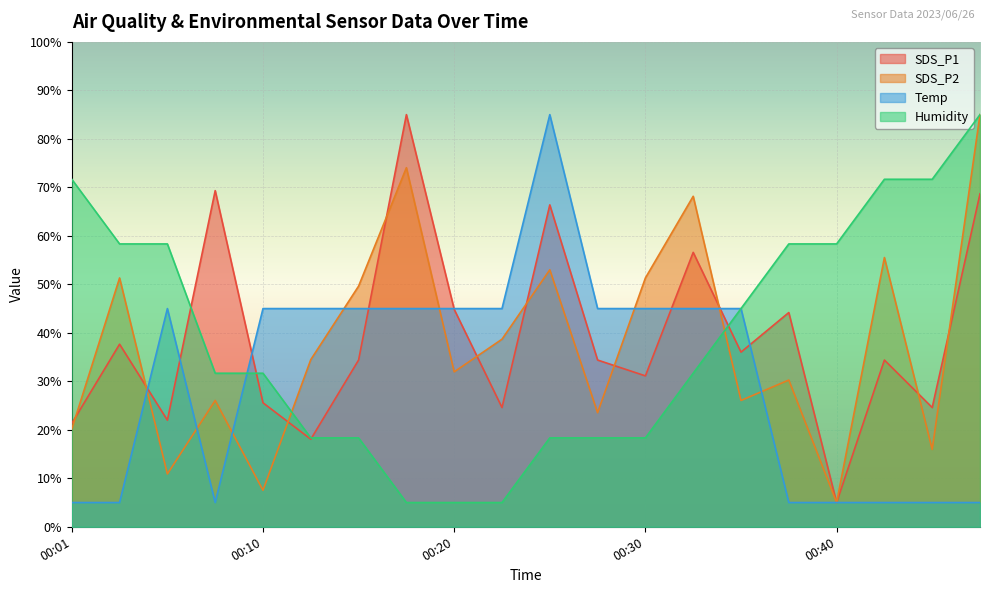

After their last crossing, which series has the higher values: SDS_P1 or Temp?

SDS_P1